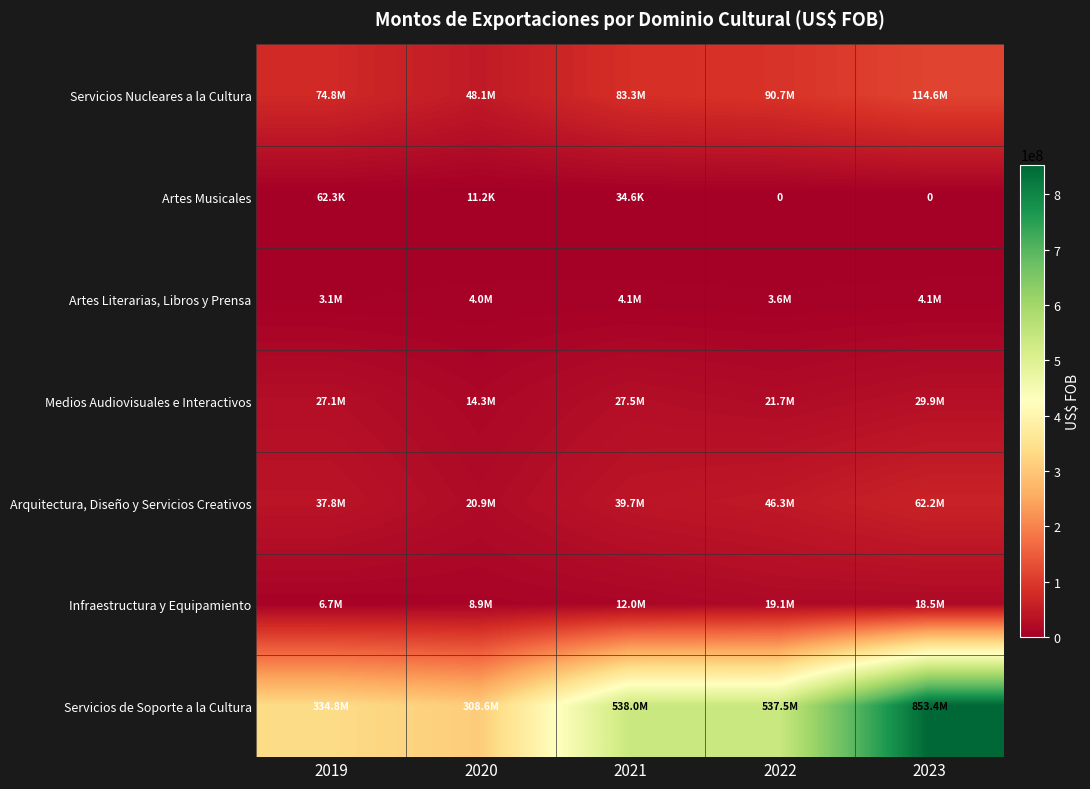

What is the highest value of the Servicios de Soporte a la Cultura series?

853439688.0